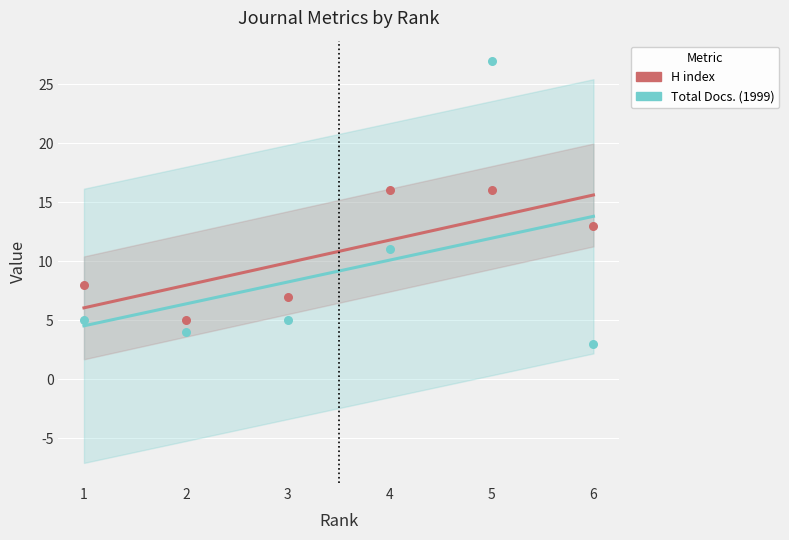

Which series has the largest total across all categories?

H index